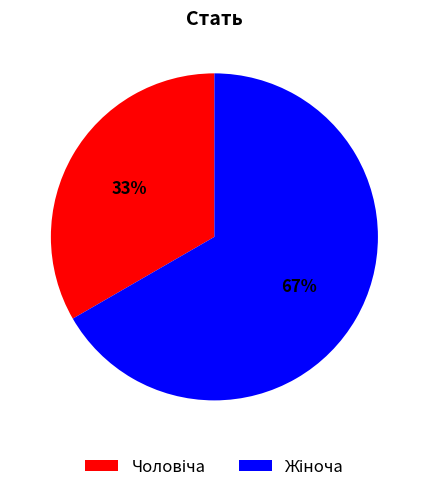

Count the number of slices in the pie.

2